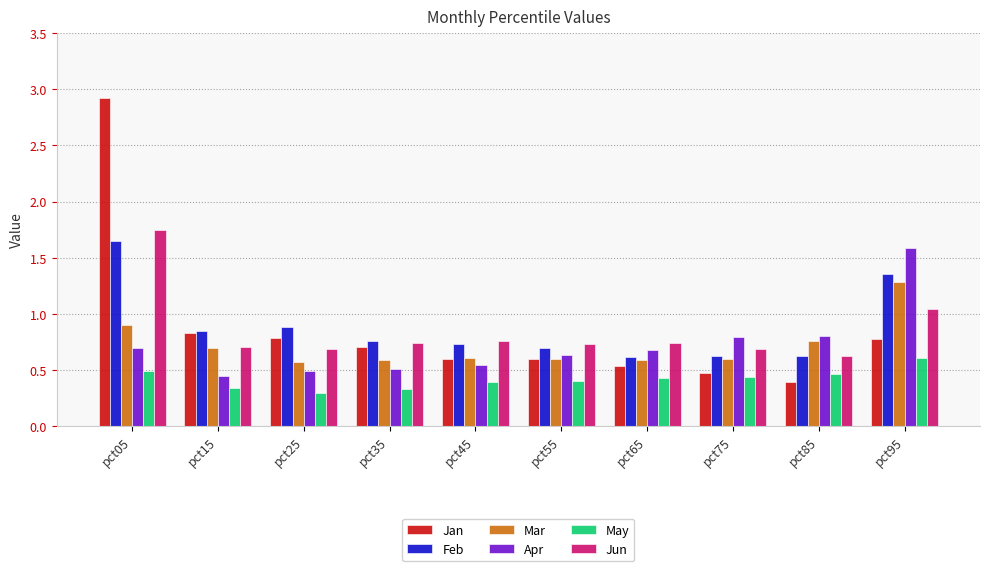

Count the number of categories in the chart.

10